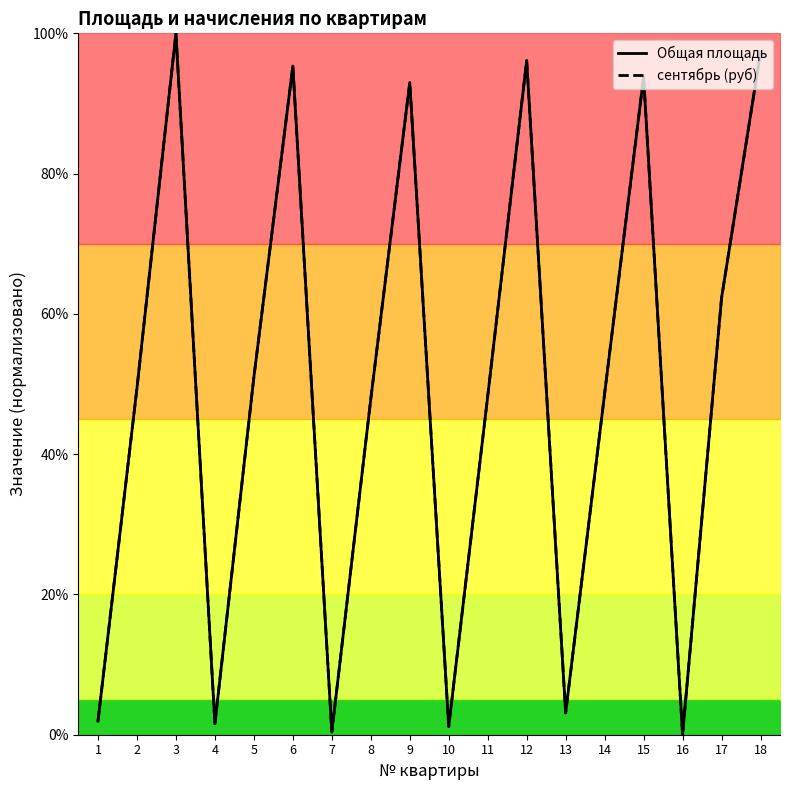

Is it true that сентябрь (руб) equals 48.2 at 11?

True